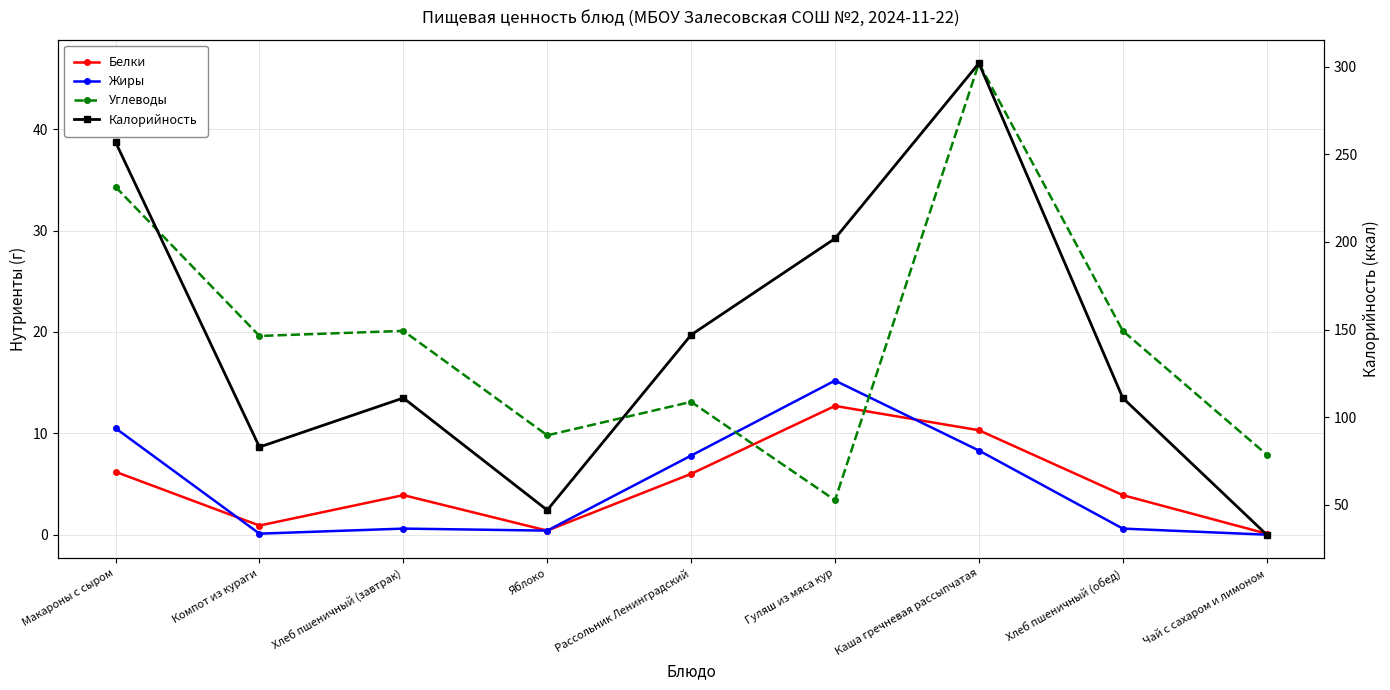

Does the chart have visible grid lines?

Yes